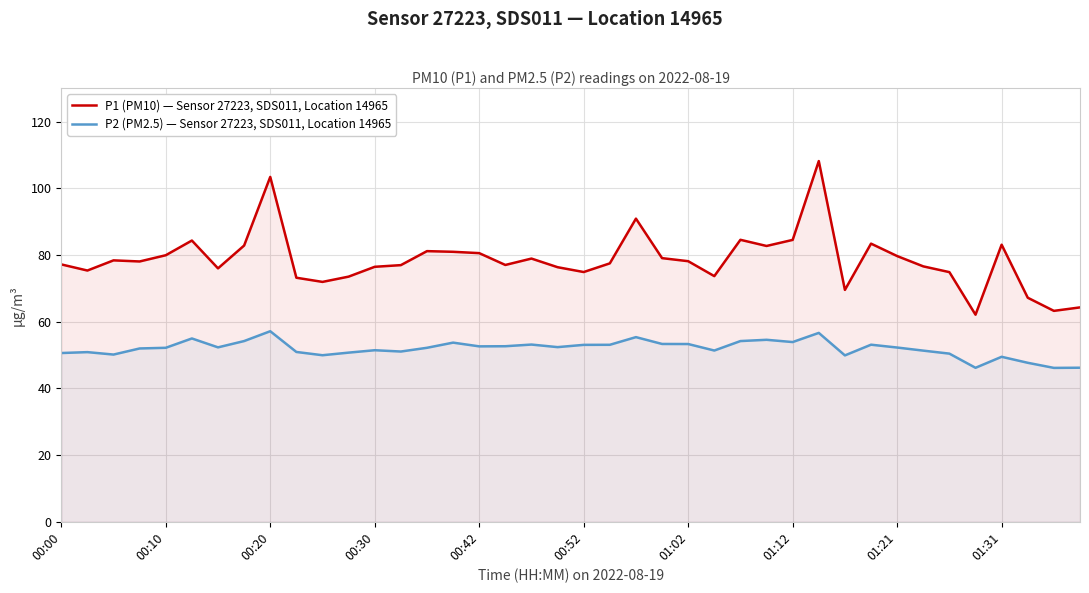

What is the minimum value shown in the chart?

46.2